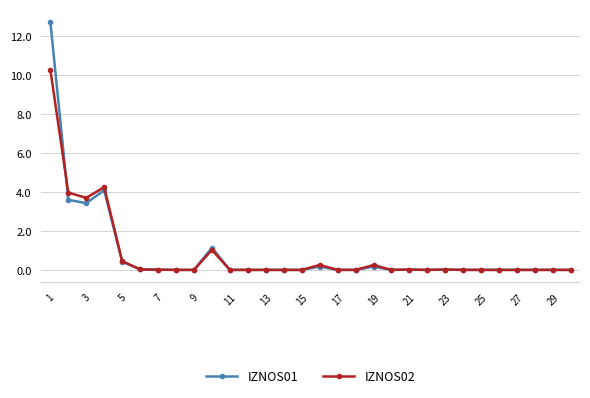

True or false: IZNOS02 has more than 1 points higher than both neighbors.

True